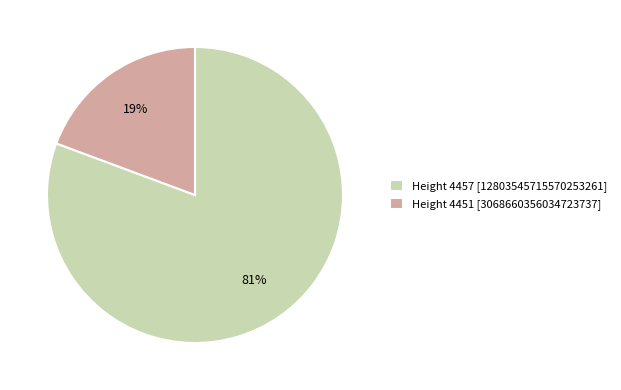

Is it true that Height 4457 is 90% of the pie?

False